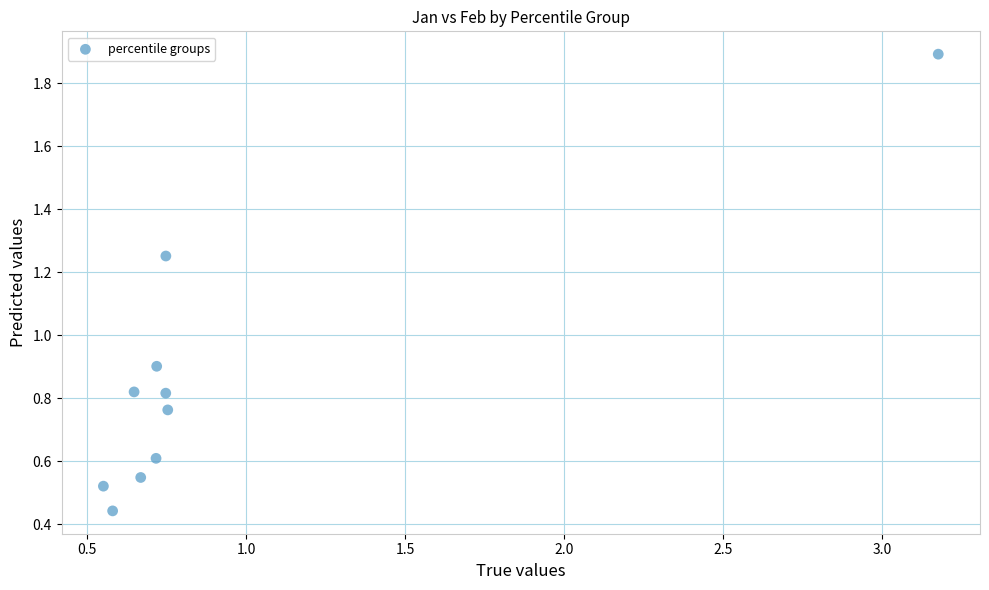

What Y value in the scatter plot is closest to 1?

0.9